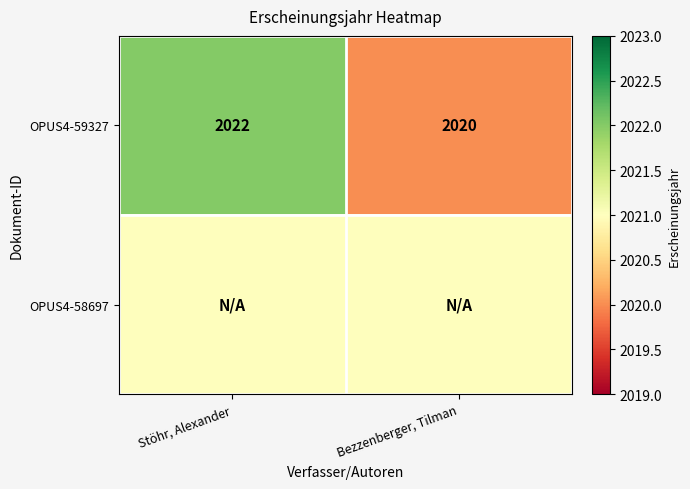

How many data points does each series have?

2